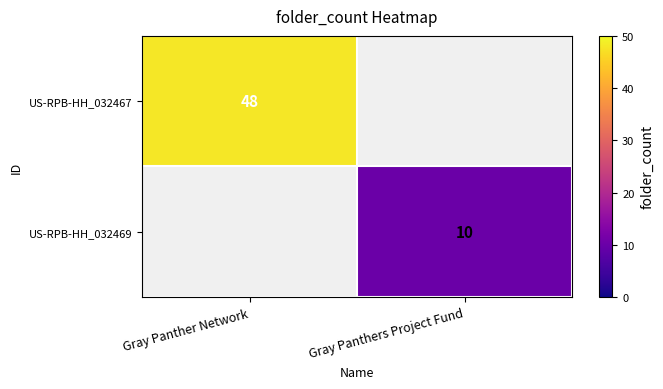

Is it true that US-RPB-HH_032467 equals 48 at Gray Panther Network?

True